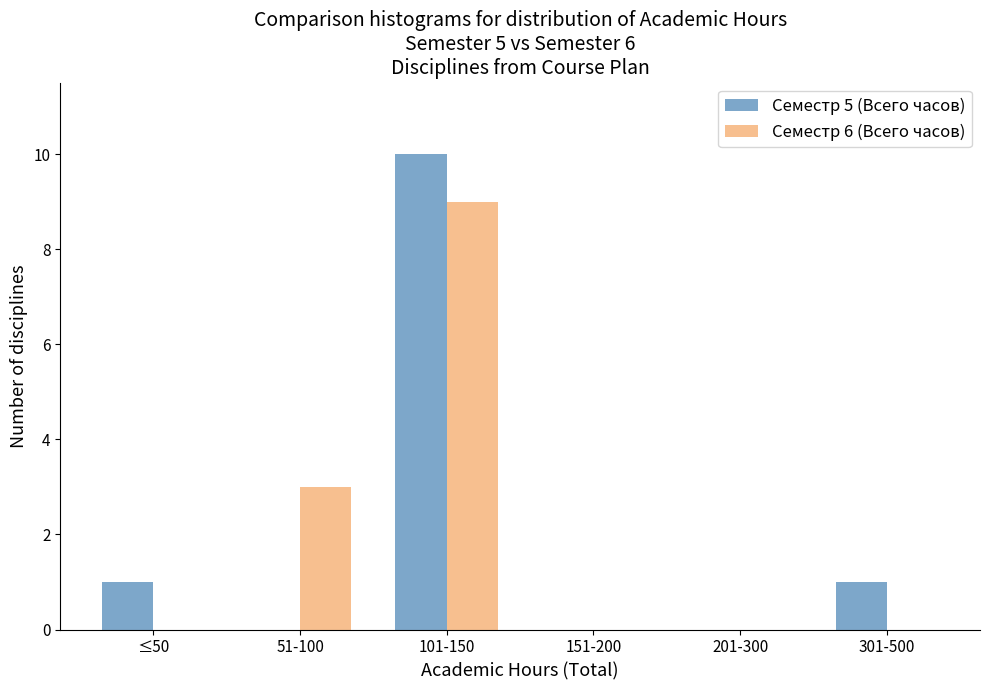

At which category is the sum across all series the highest?

101-150